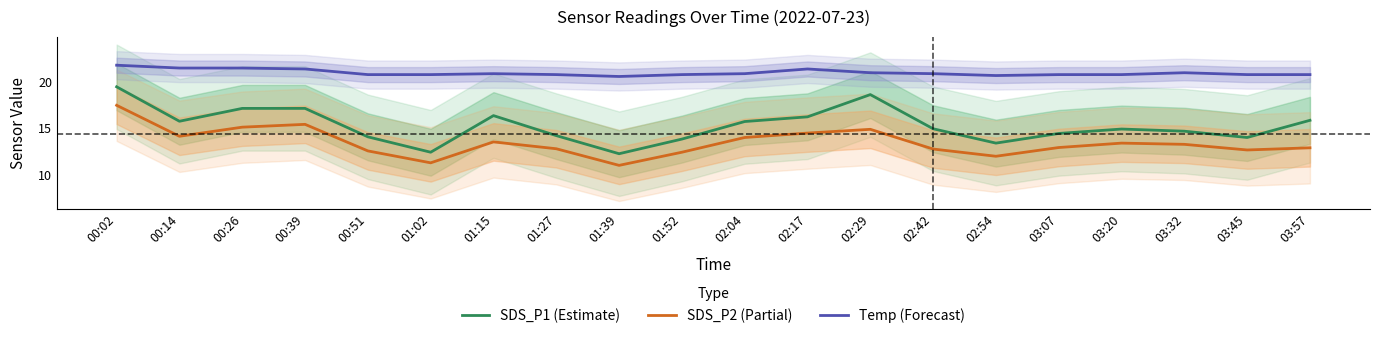

List the series in order of their peak value, highest first.

Temp (Forecast), SDS_P1 (Estimate), SDS_P2 (Partial)